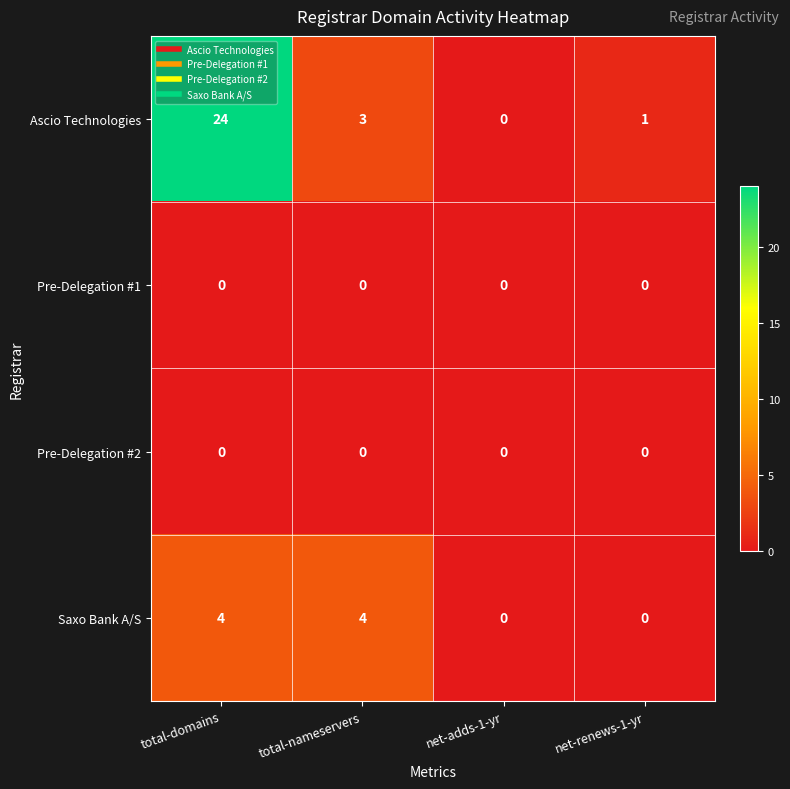

At which category is the sum across all series the highest?

total-domains